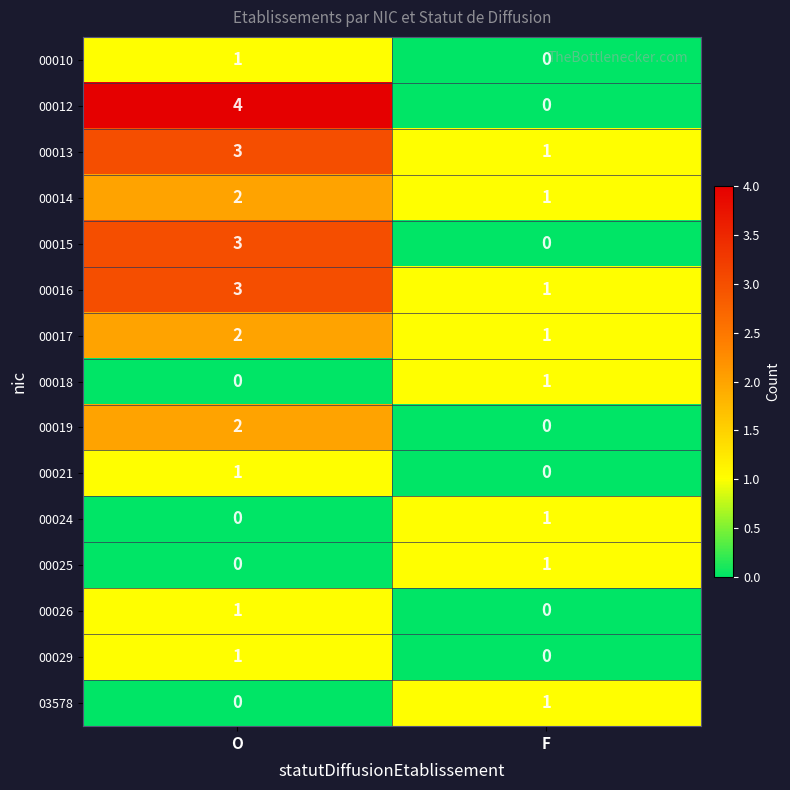

Is it true that 00029 equals 0 at F?

True